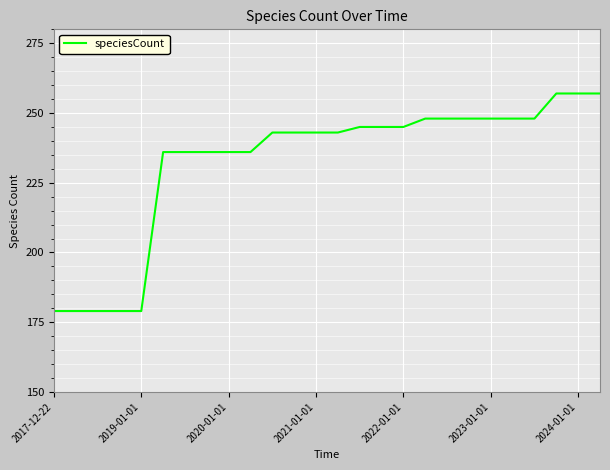

What is the minimum value shown in the chart?

179